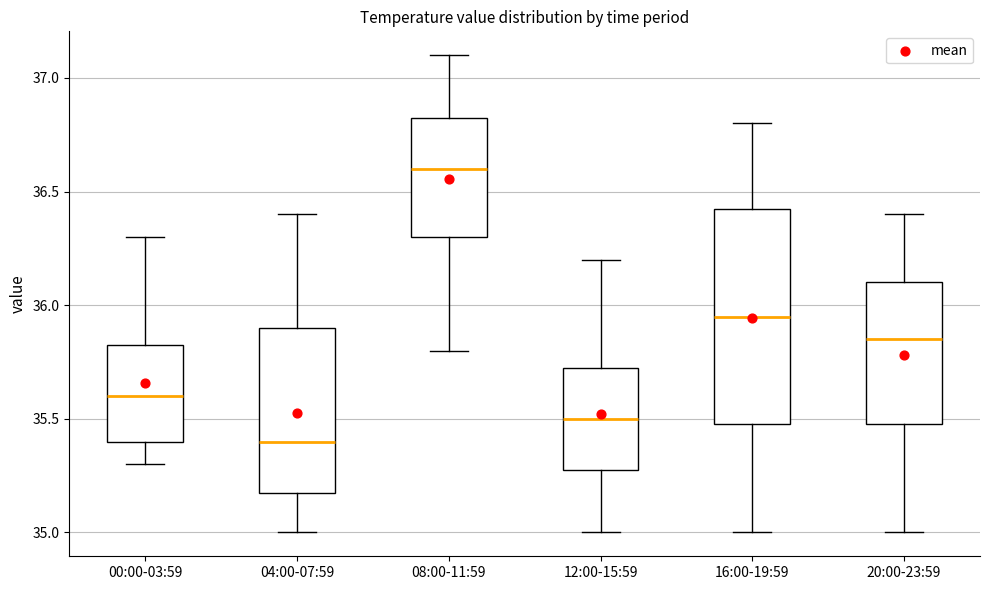

Comparing the boxes themselves (not the whiskers), which one is the tallest?

16:00-19:59